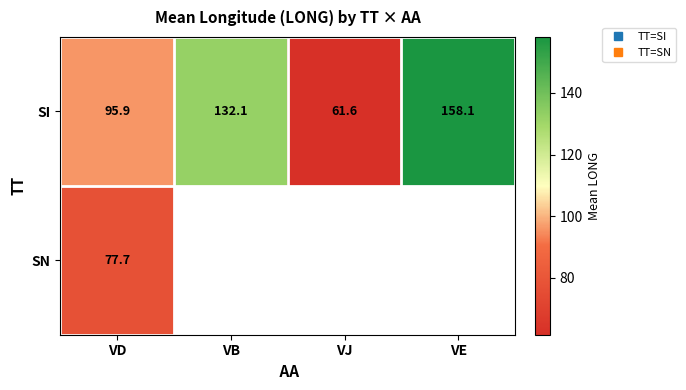

At which label does SN reach its peak?

VD